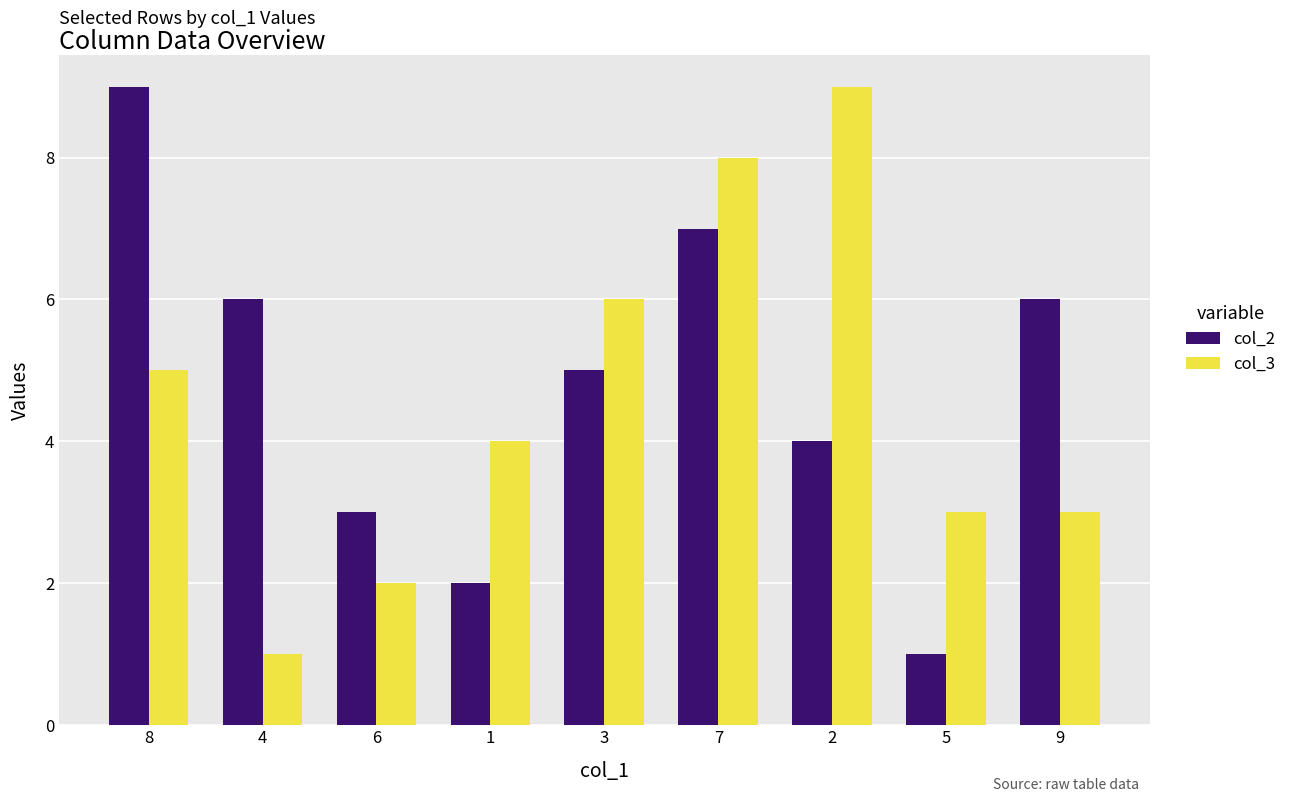

Is the value of col_2 at 4 greater than the value of col_3 at 7?

No